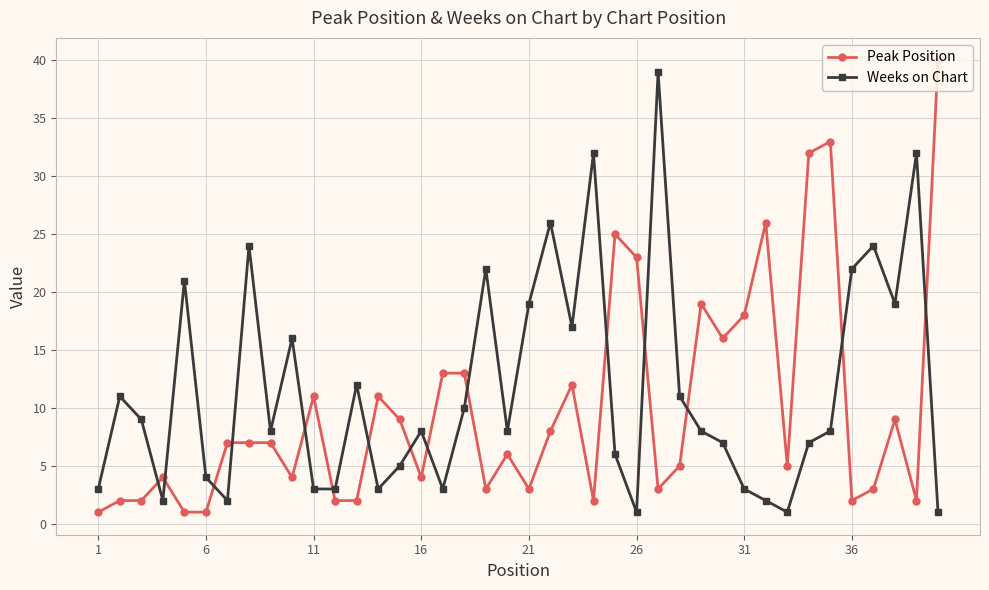

What is the difference between the maximum and minimum values in the Weeks on Chart series?

38